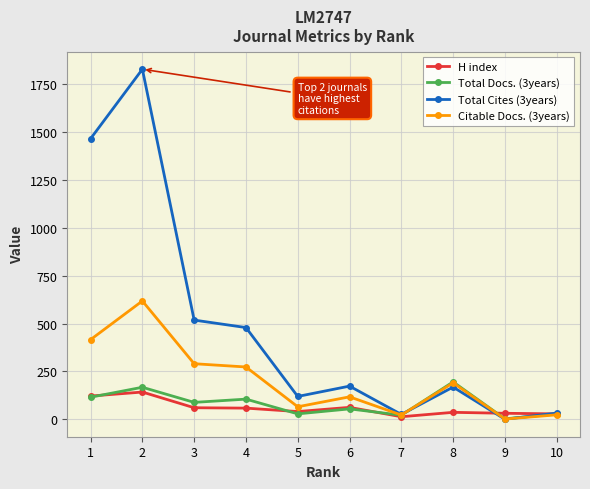

True or false: Total Cites (3years) and Total Docs. (3years) intersect in this chart.

True